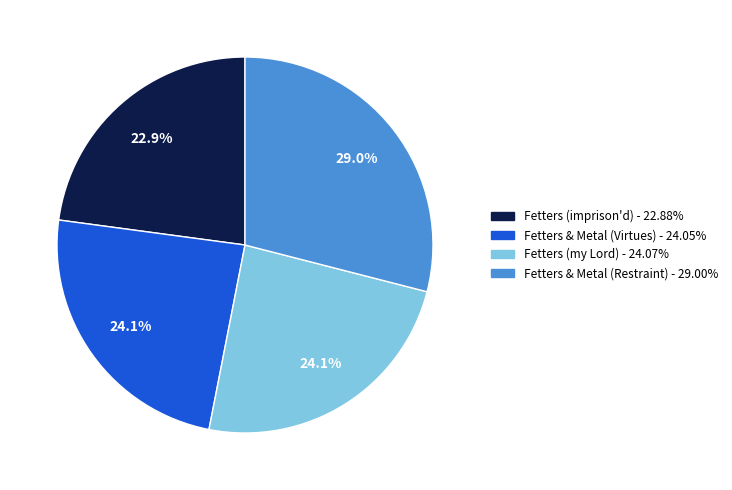

Does any single category account for the majority?

No